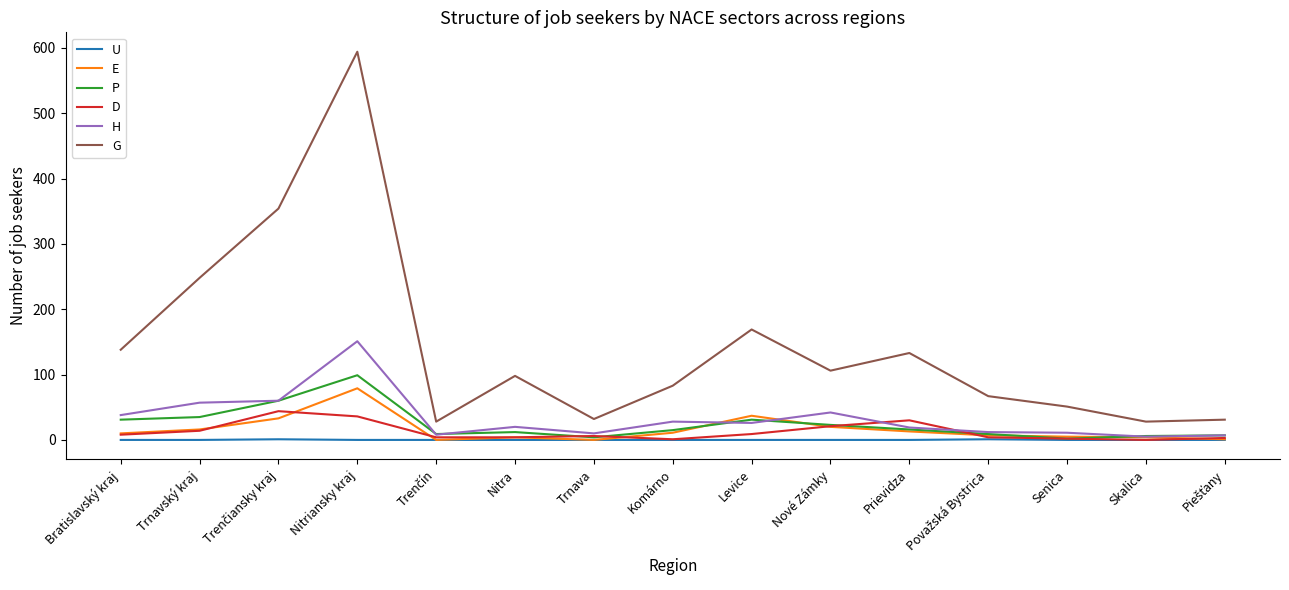

What is the difference between the maximum and minimum values in the U series?

1